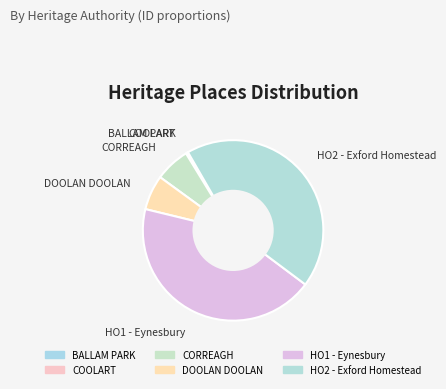

Is there a majority slice in this chart?

No